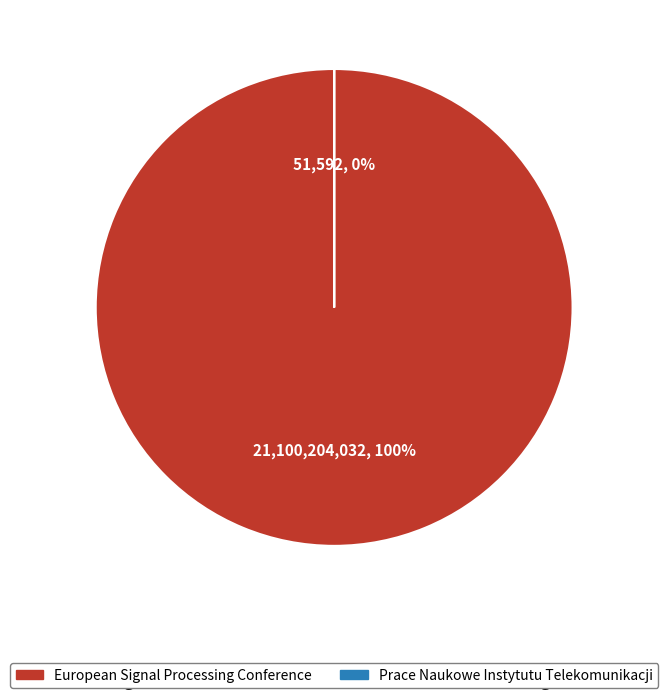

Combined, what portion of the pie is European Signal Processing Conference and Prace Naukowe Instytutu Telekomunikacji?

100.0%